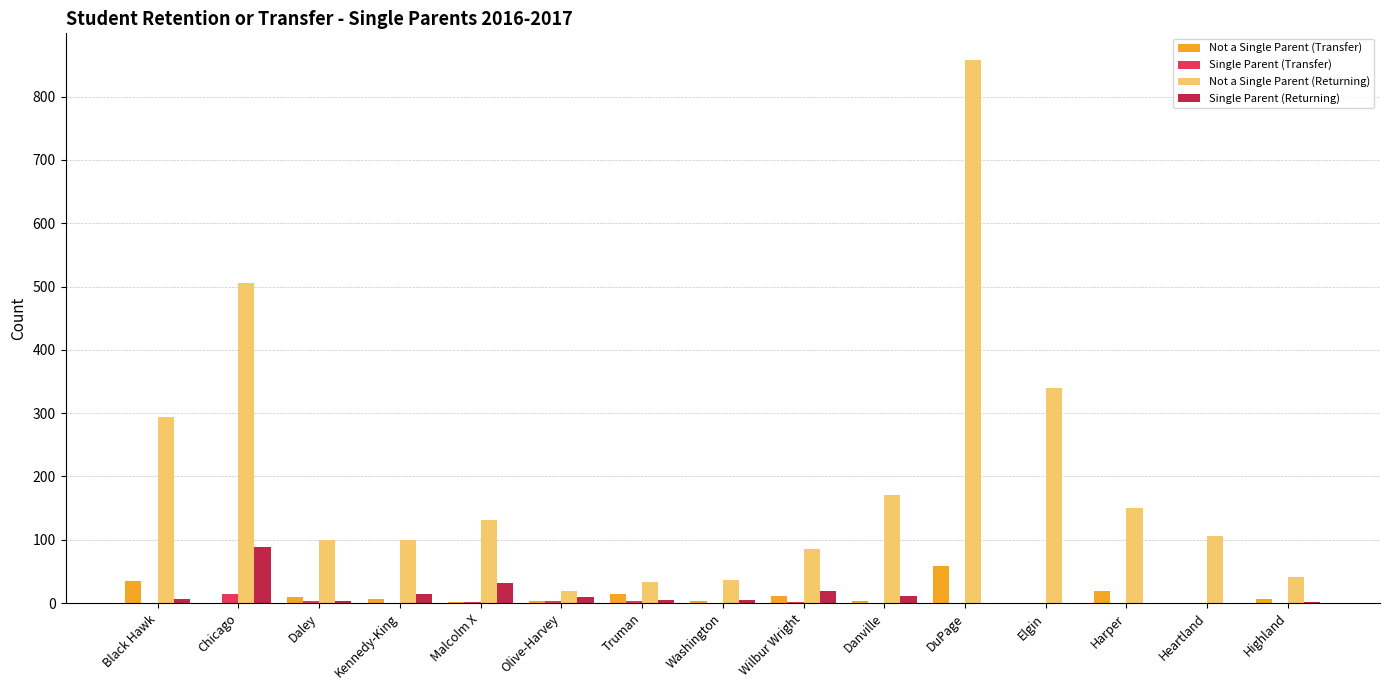

Where is Not a Single Parent (Returning) nearest to the value 438?

Chicago